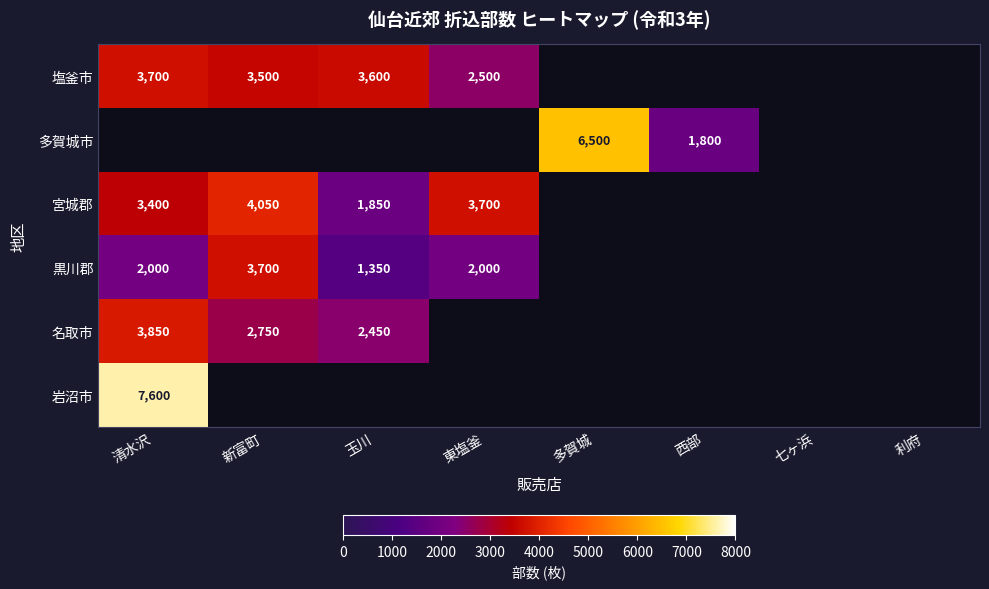

At which label does 宮城郡 reach its peak?

新富町